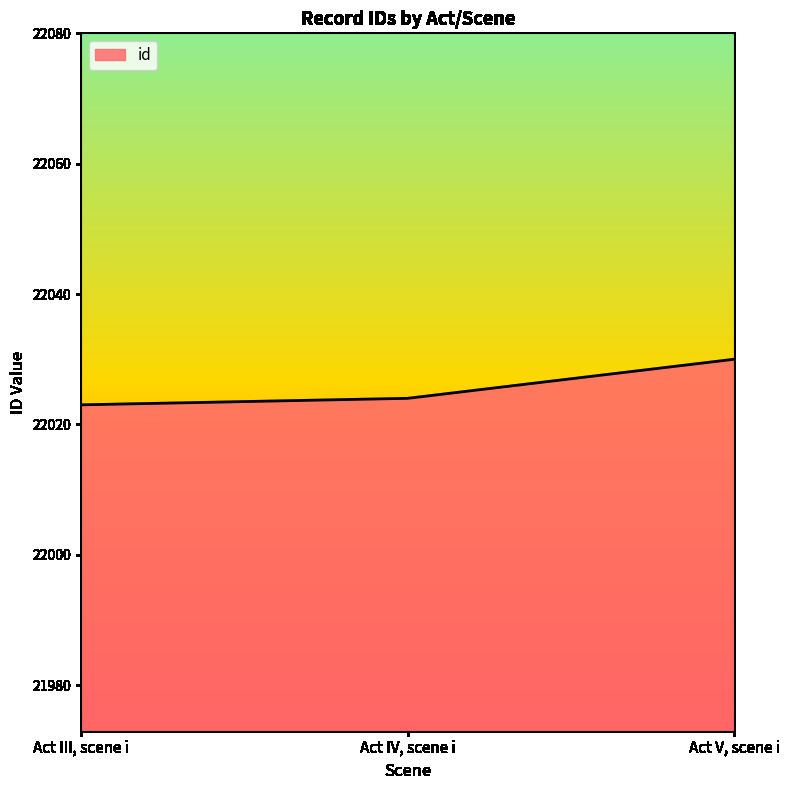

List the labels in order of value, largest first.

Act V, scene i, Act IV, scene i, Act III, scene i